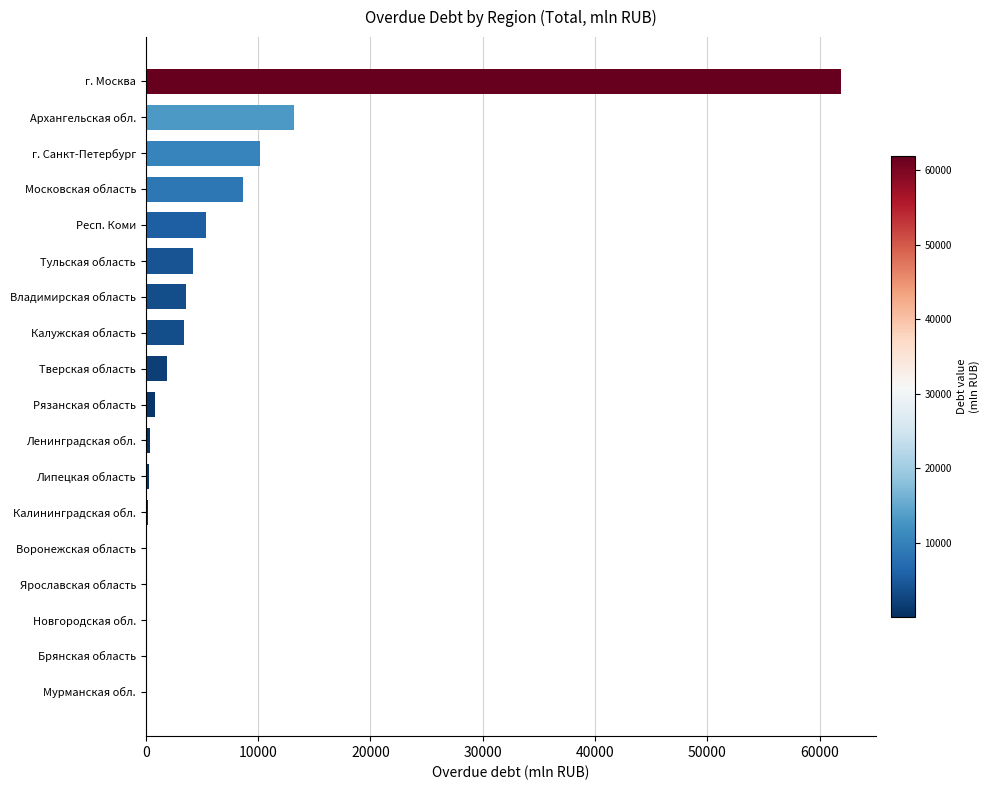

What is the maximum value shown in the chart?

61920